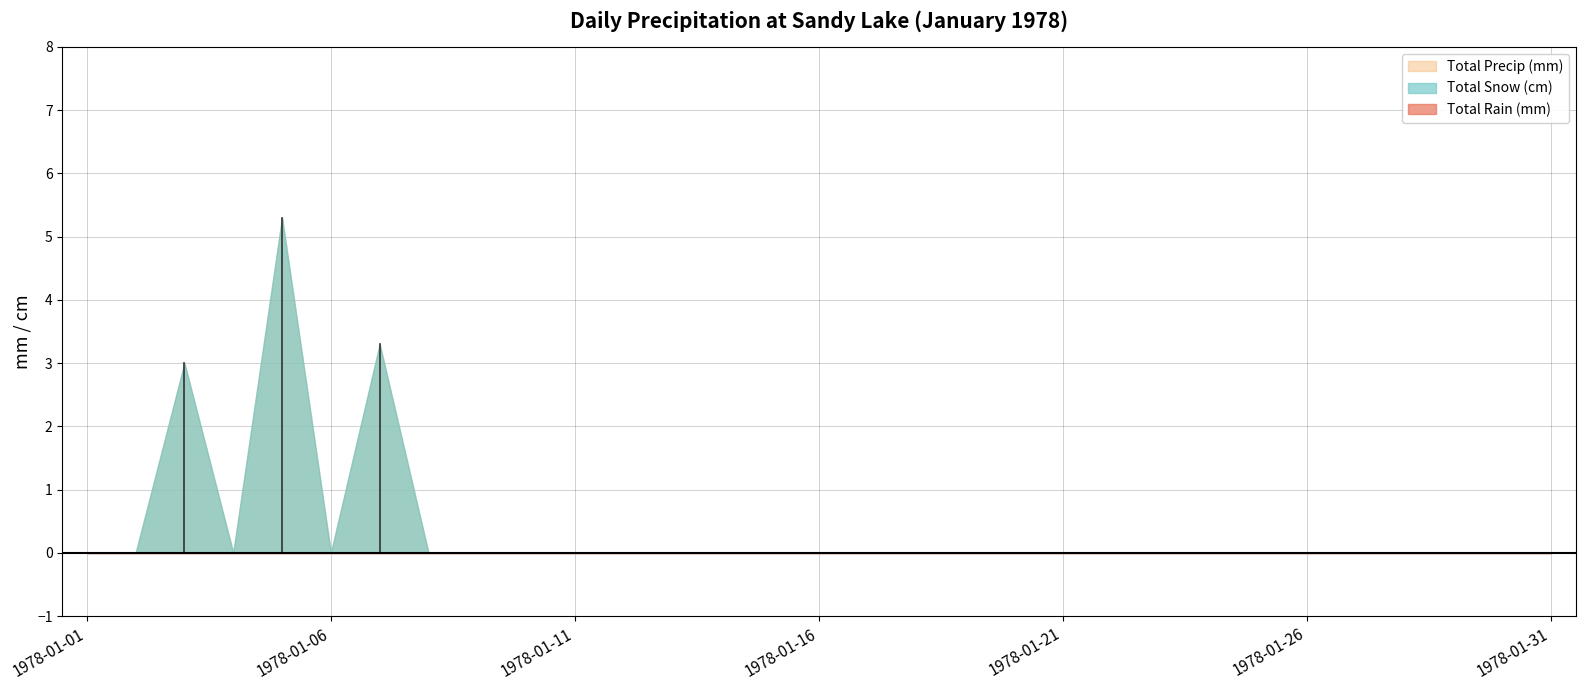

Reading left to right, extract all data points from this chart.

Total Rain (mm): 0.0	0.0	0.0	0.0	0.0	0.0	0.0	0.0	0.0	0.0	0.0	0.0	0.0	0.0	0.0	0.0	0.0	0.0	0.0	0.0	0.0	0.0	0.0	0.0	0.0	0.0	0.0	0.0	0.0	0.0	0.0
Total Snow (cm): 0.0	0.0	3.0	0.0	5.3	0.0	3.3	0.0	0.0	0.0	0.0	0.0	0.0	0.0	0.0	0.0	0.0	0.0	0.0	0.0	0.0	0.0	0.0	0.0	0.0	0.0	0.0	0.0	0.0	0.0	0.0
Total Precip (mm): 0.0	0.0	3.0	0.0	5.3	0.0	3.3	0.0	0.0	0.0	0.0	0.0	0.0	0.0	0.0	0.0	0.0	0.0	0.0	0.0	0.0	0.0	0.0	0.0	0.0	0.0	0.0	0.0	0.0	0.0	0.0